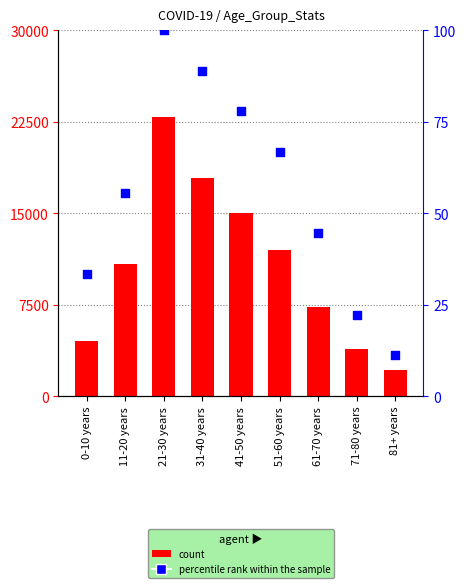

Which series has the largest Y range (max minus min)?

count